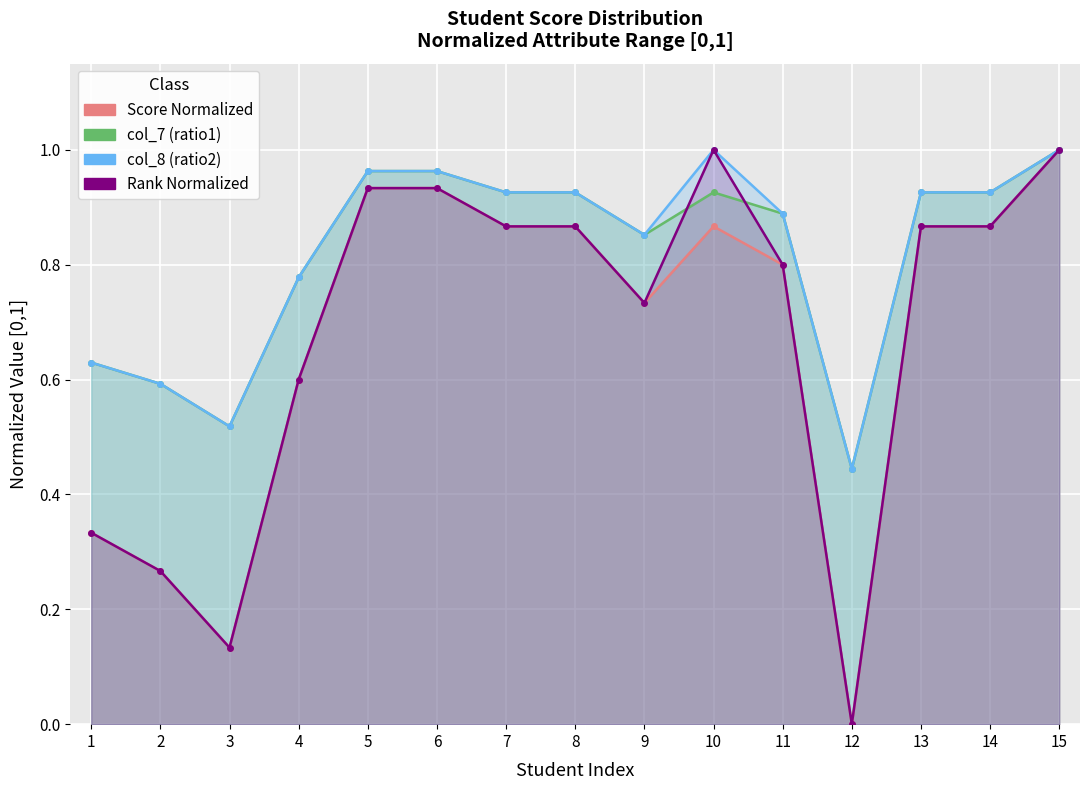

What is the value of the col_7 (ratio1) point at the 8th from the left?

0.9